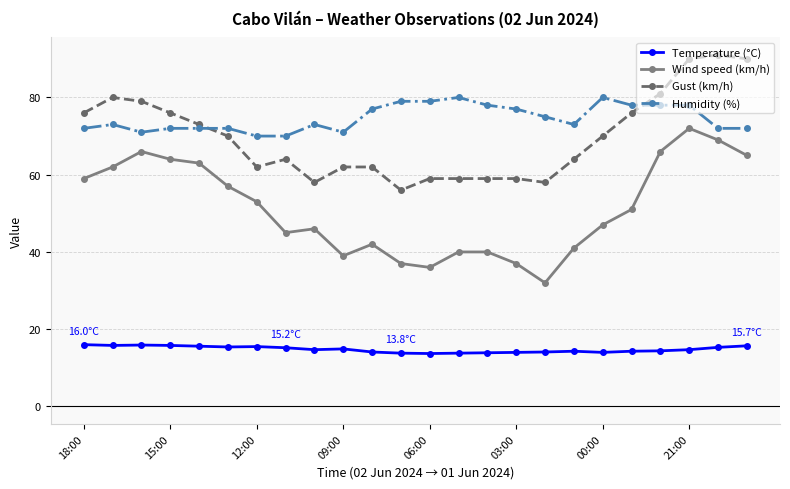

Rank the series by their maximum value, from lowest to highest.

Temperature (°C), Wind speed (km/h), Humidity (%), Gust (km/h)